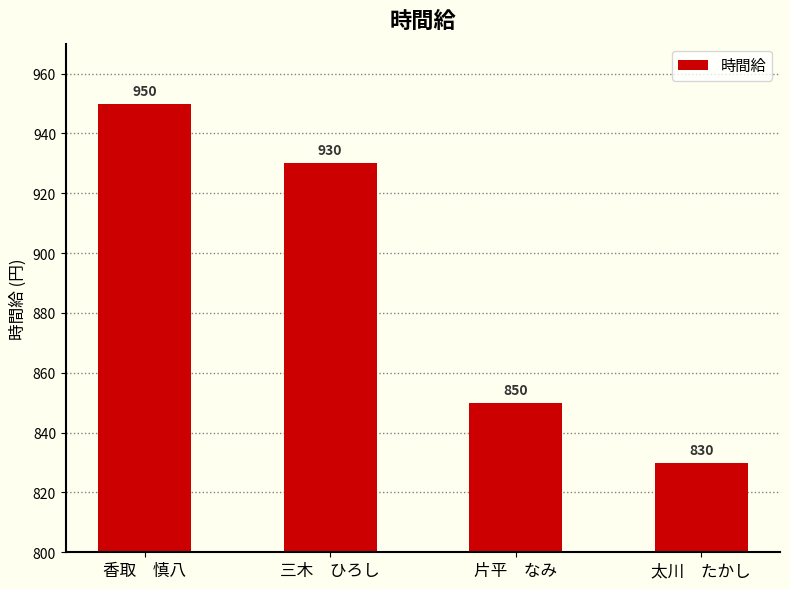

How many distinct data groups are displayed?

1